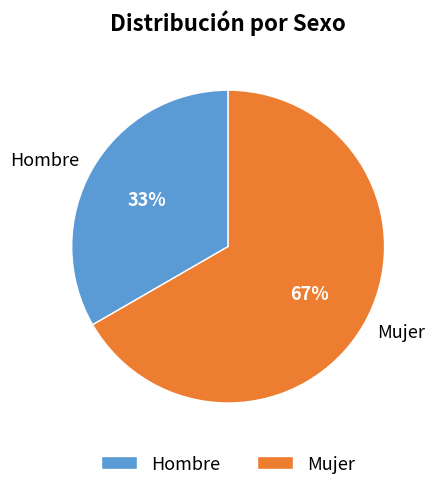

How many slices are in this pie chart?

2